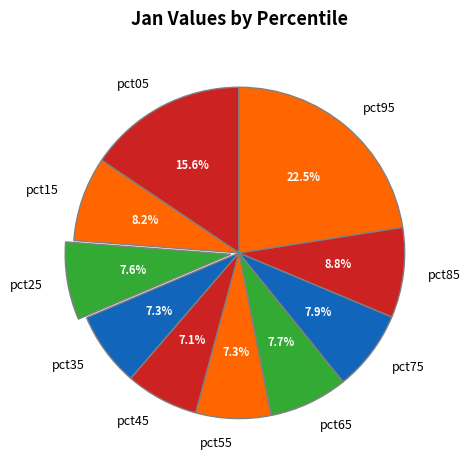

Which slice is the largest?

pct95